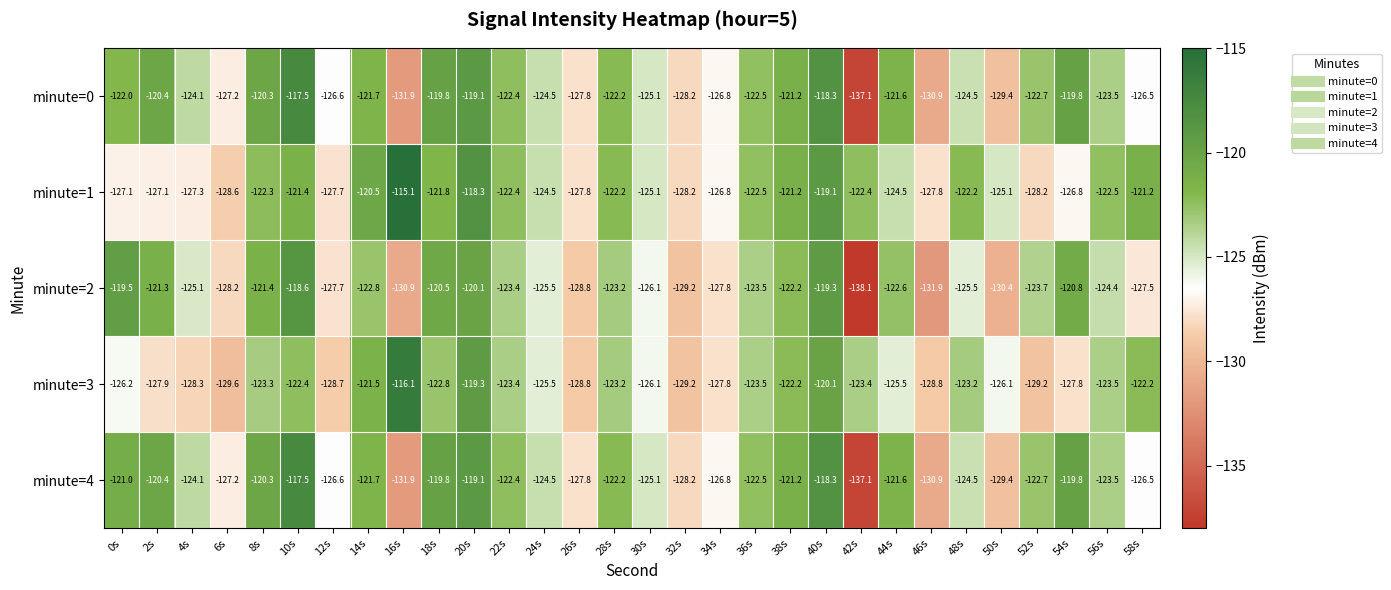

What is the difference between the second highest and minimum values in the minute=0 series?

18.8